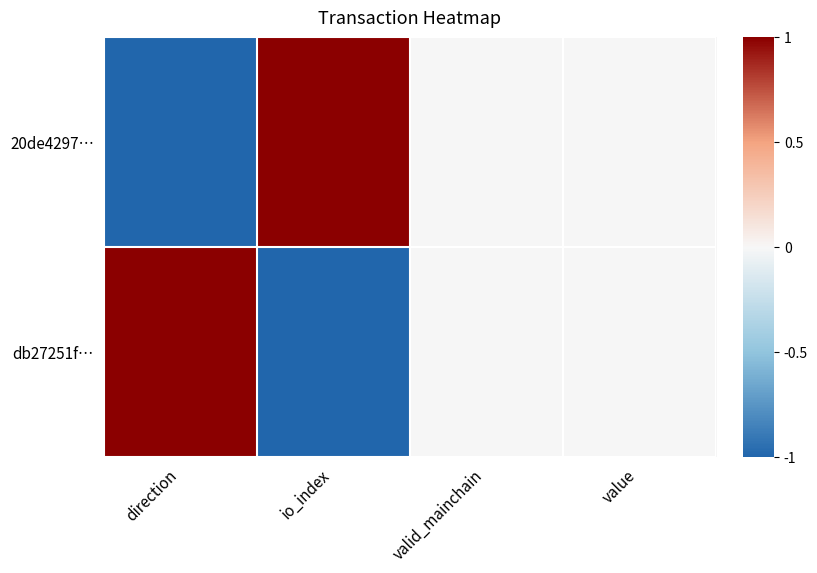

At how many categories does at least one series exceed 0?

2